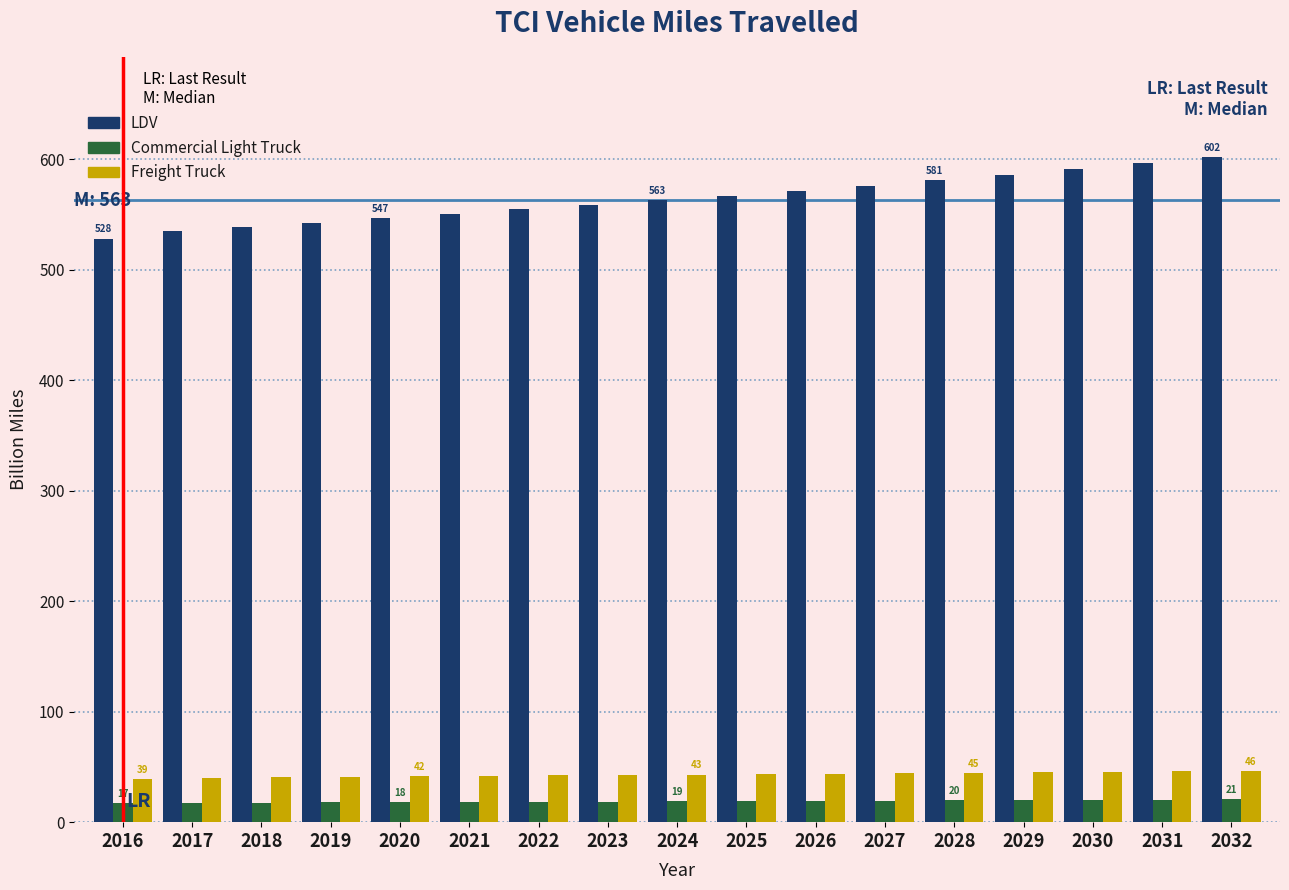

Which series has the largest range (max minus min)?

LDV